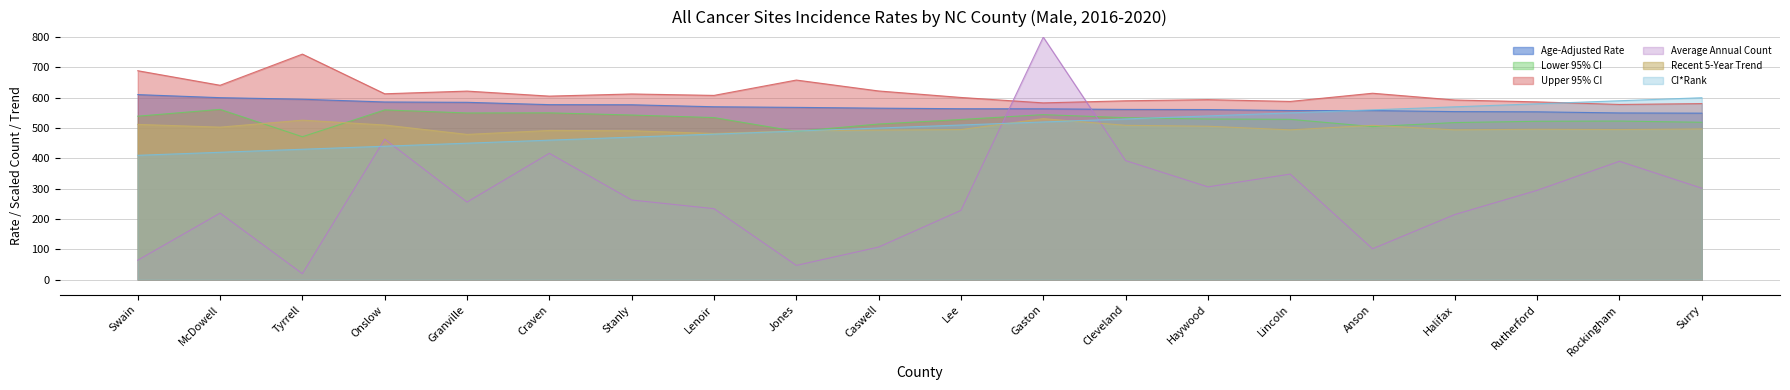

Between Anson and Caswell, which is larger?

Caswell